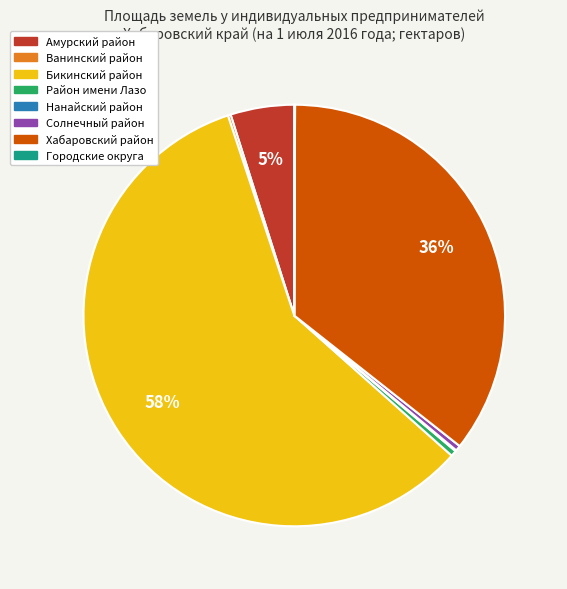

What is the largest slice in the pie chart?

Бикинский район